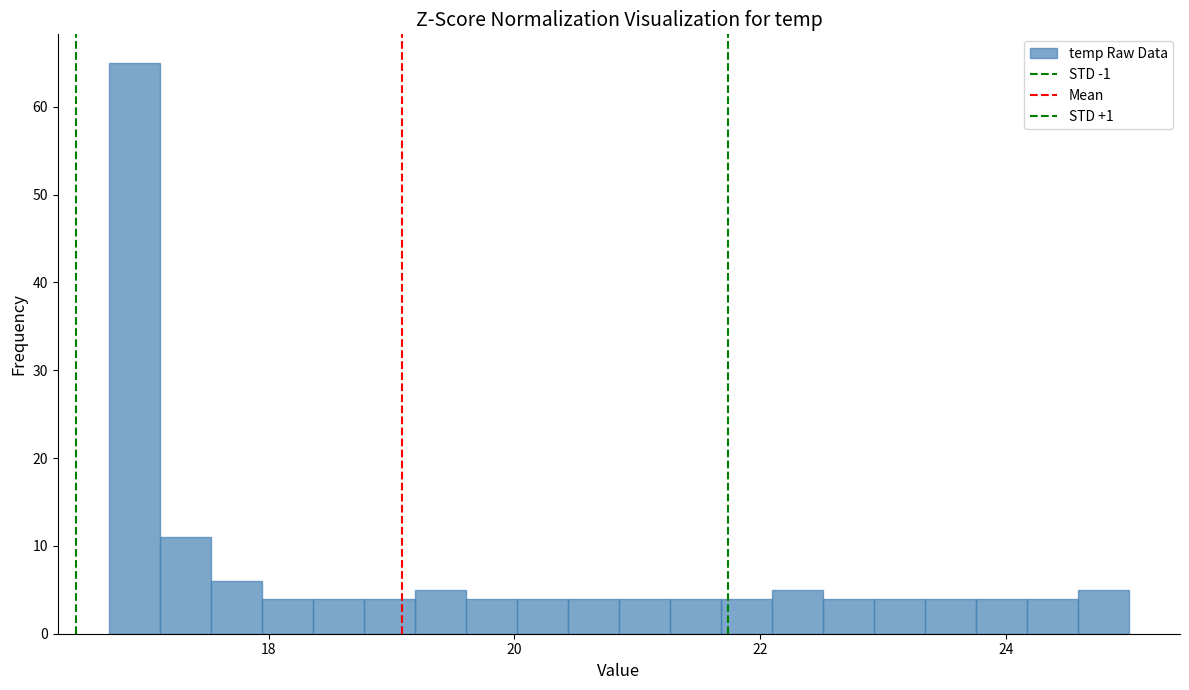

Around what value on the x-axis is the tallest bar? Give the approximate position of its centre, as read against the axis.

17.0